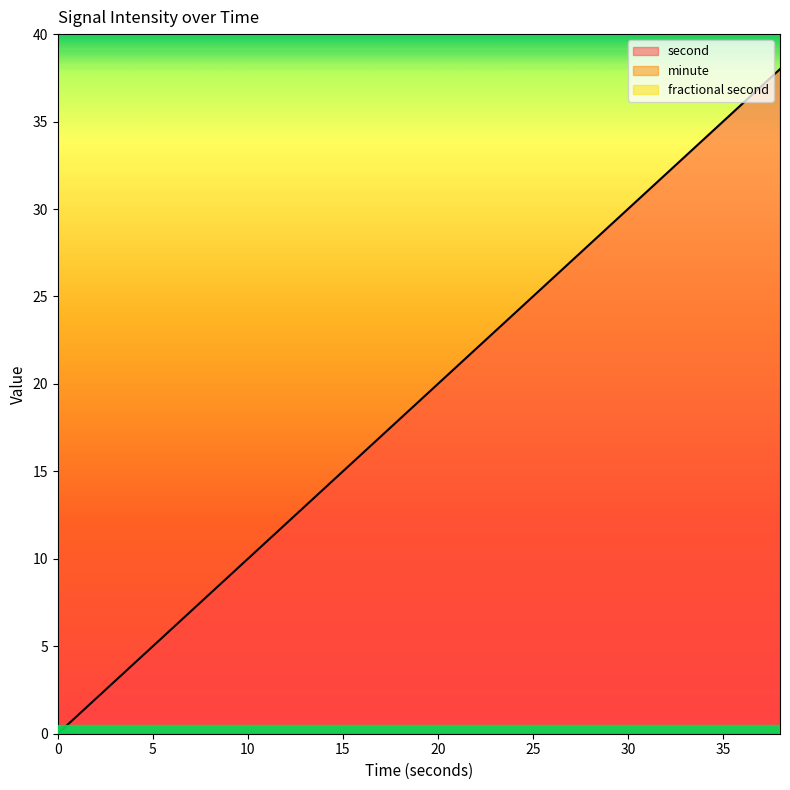

Read the second value at 8, to the nearest 10.

10